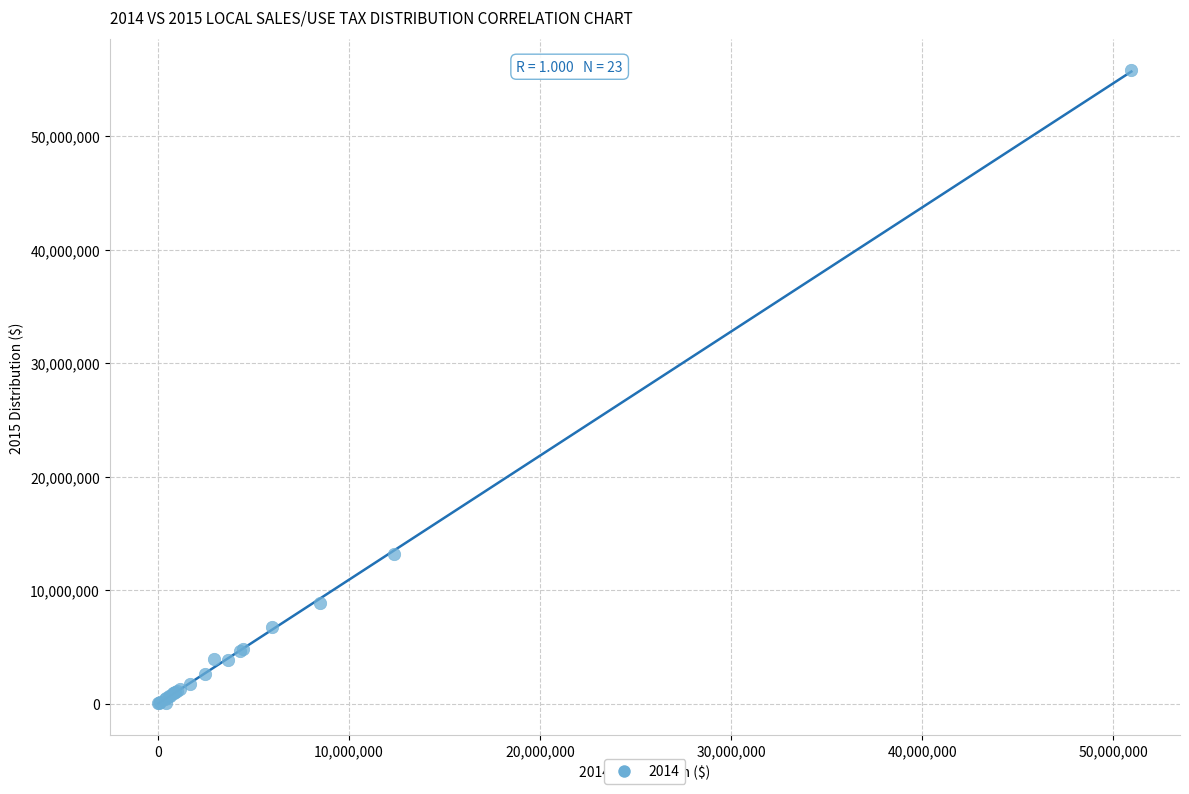

What Y value in the scatter plot is closest to 27925292?

13188071.4